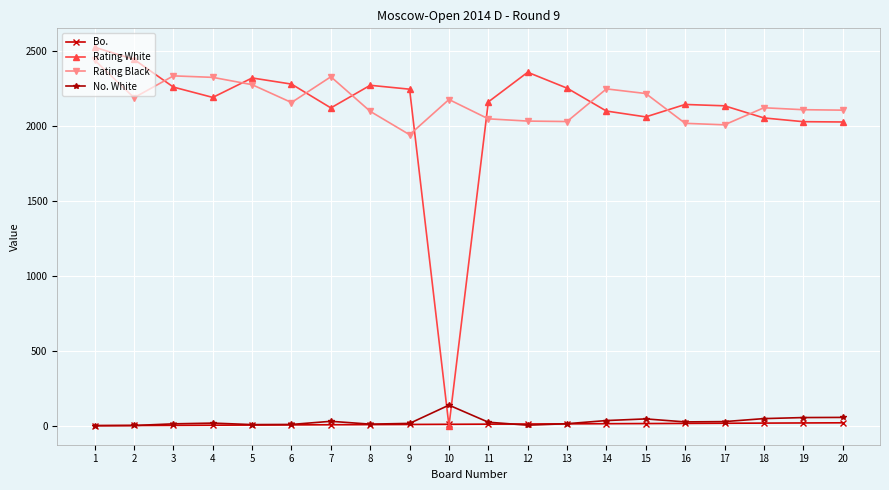

What is the value of the No. White point at the 7th from the left?

30